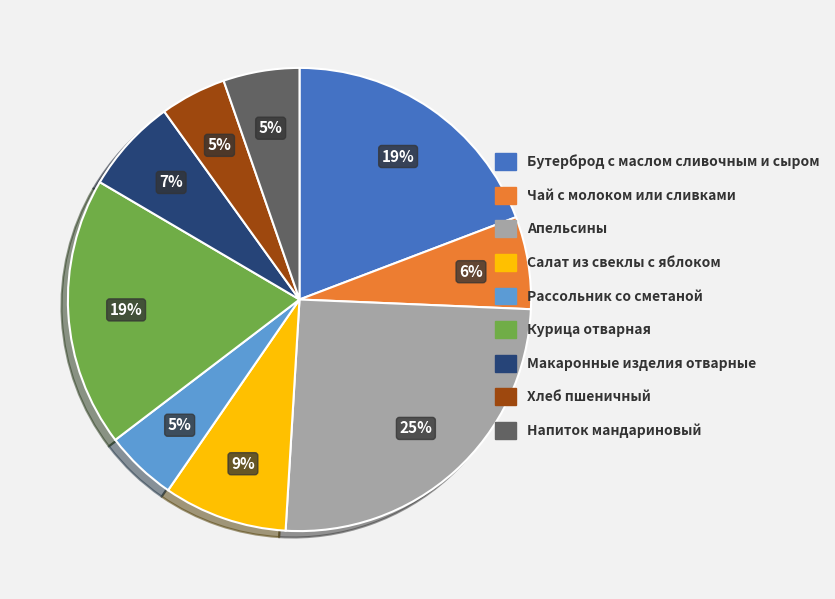

What is the ratio of the value at Бутерброд с маслом сливочным и сыром to the value at Апельсины?

0.8